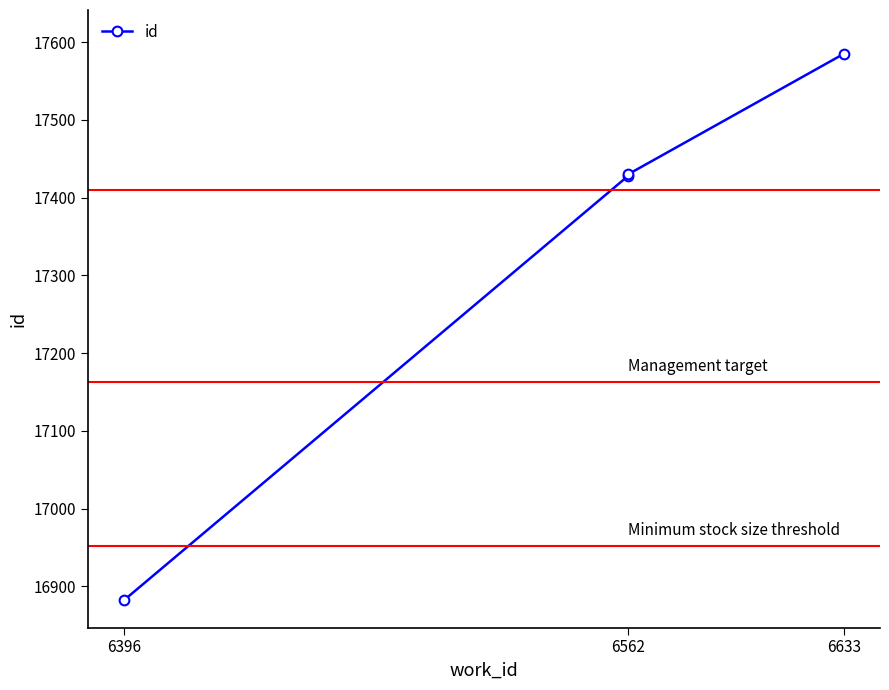

The value at 6396 is 27278. True or false?

False